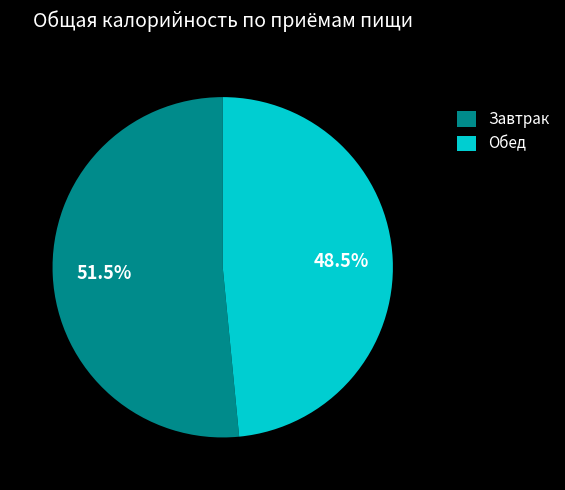

To the nearest percent, what is the combined percentage of Обед and Завтрак?

100%